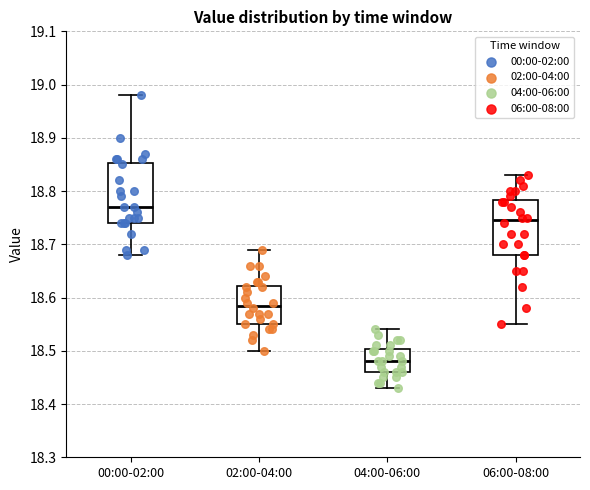

Reading left to right, read every box against the y-axis: the position of its median line, the range the box covers, and the ends of its whiskers. The values are not printed on the chart, so give them approximately, as read against the axis.

00:00-02:00: median 18.77, box 18.74 to 18.85, whiskers 18.68 to 18.98
02:00-04:00: median 18.59, box 18.55 to 18.62, whiskers 18.50 to 18.69
04:00-06:00: median 18.48, box 18.46 to 18.50, whiskers 18.43 to 18.54
06:00-08:00: median 18.75, box 18.68 to 18.78, whiskers 18.55 to 18.83